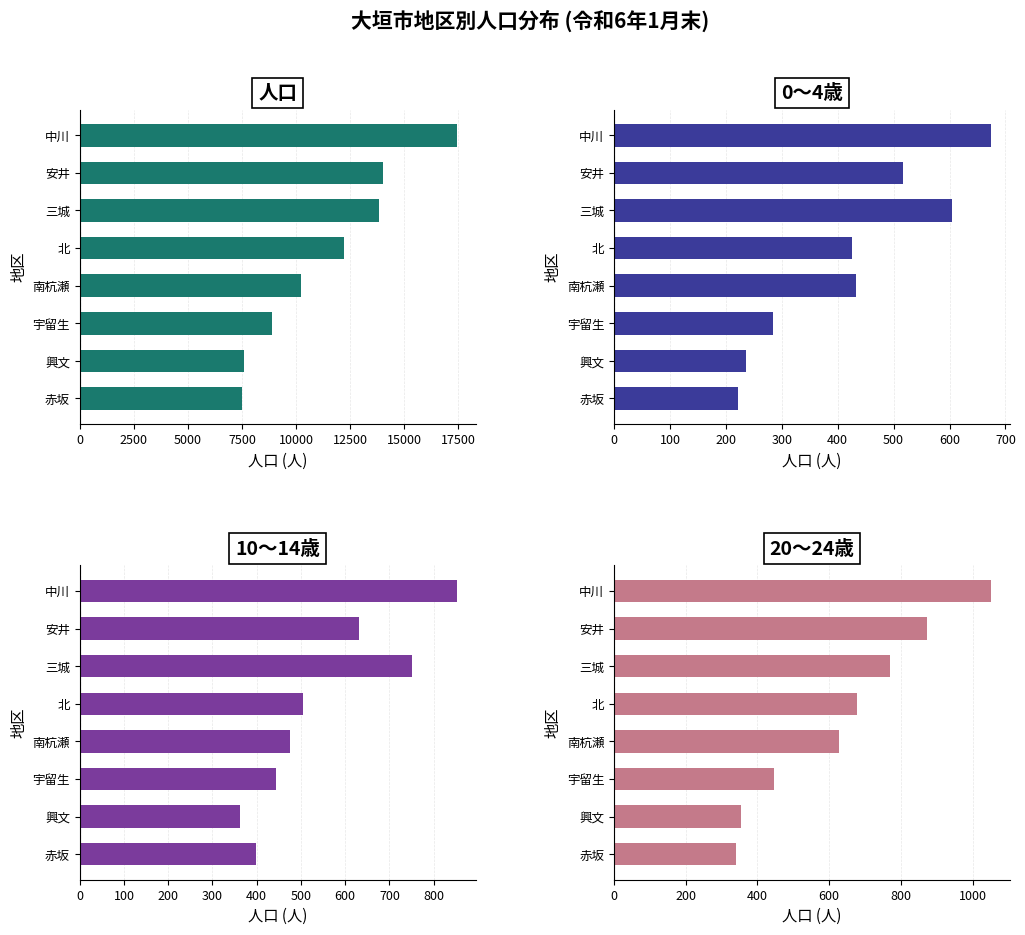

What is the total value across all series at 中川?

20005